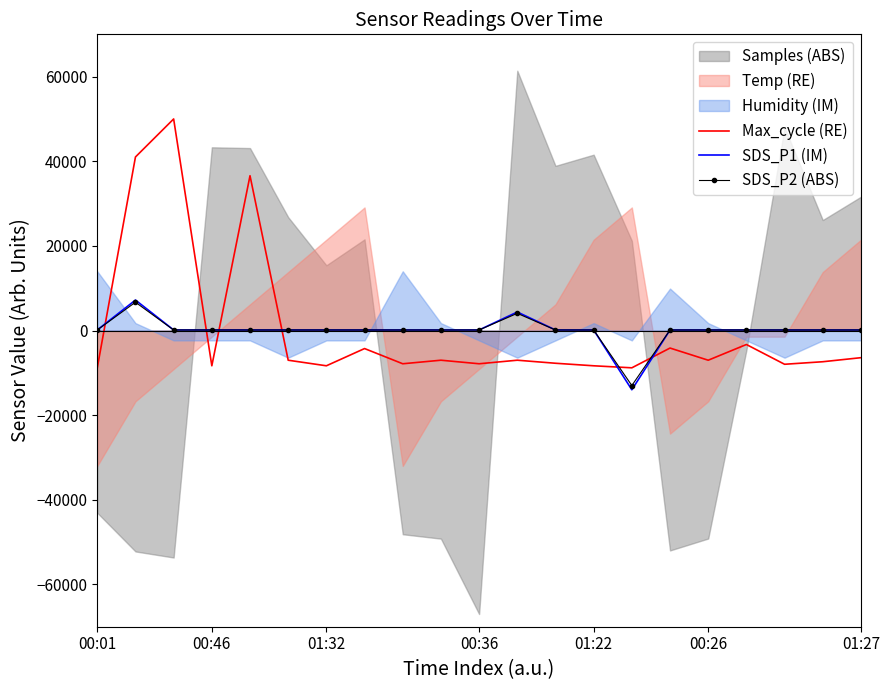

After their last crossing, which series has the higher values: SDS_P2 (ABS) or Max_cycle (RE)?

SDS_P2 (ABS)